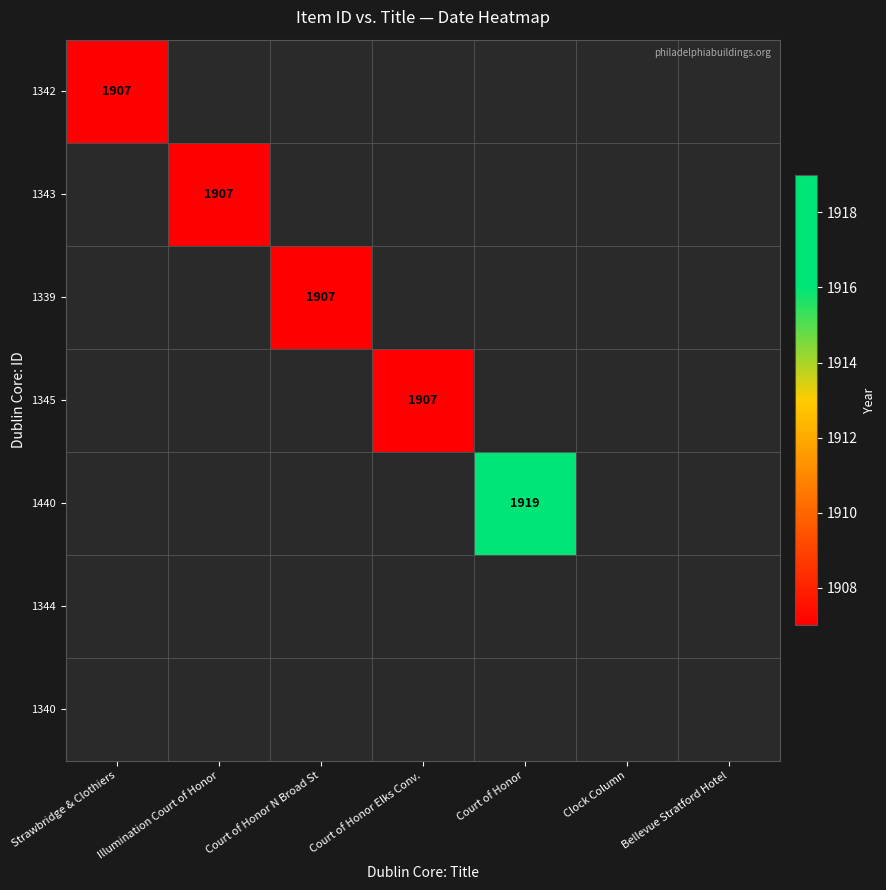

Is it true that 1345 equals 1907 at Court of Honor Elks Conv.?

True